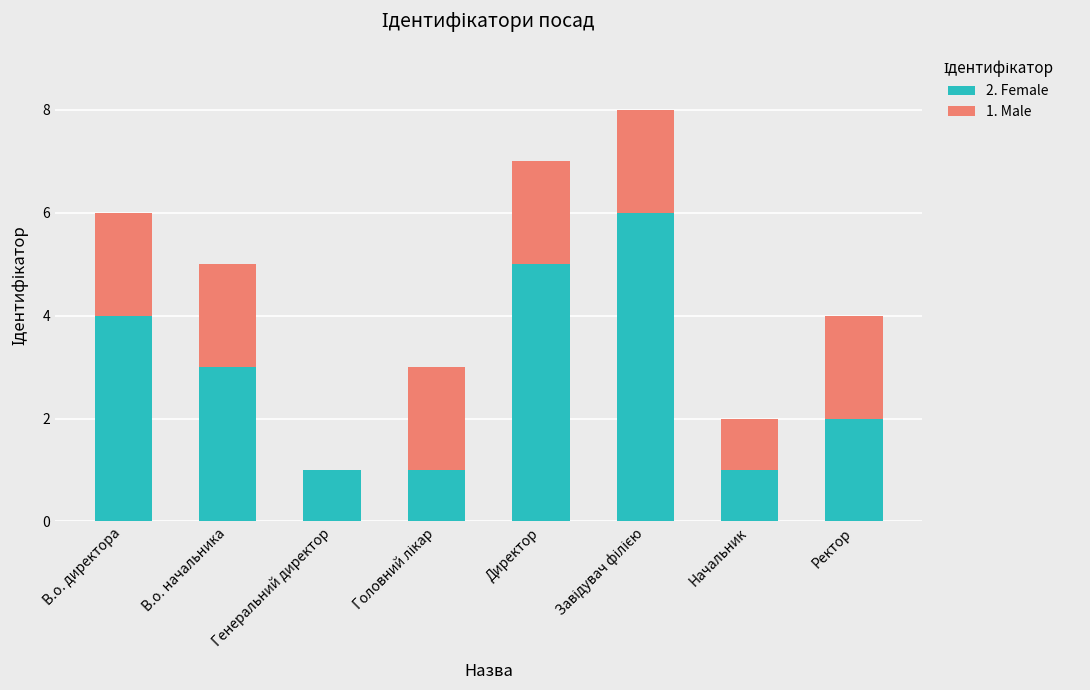

How many data points does each series have?

8